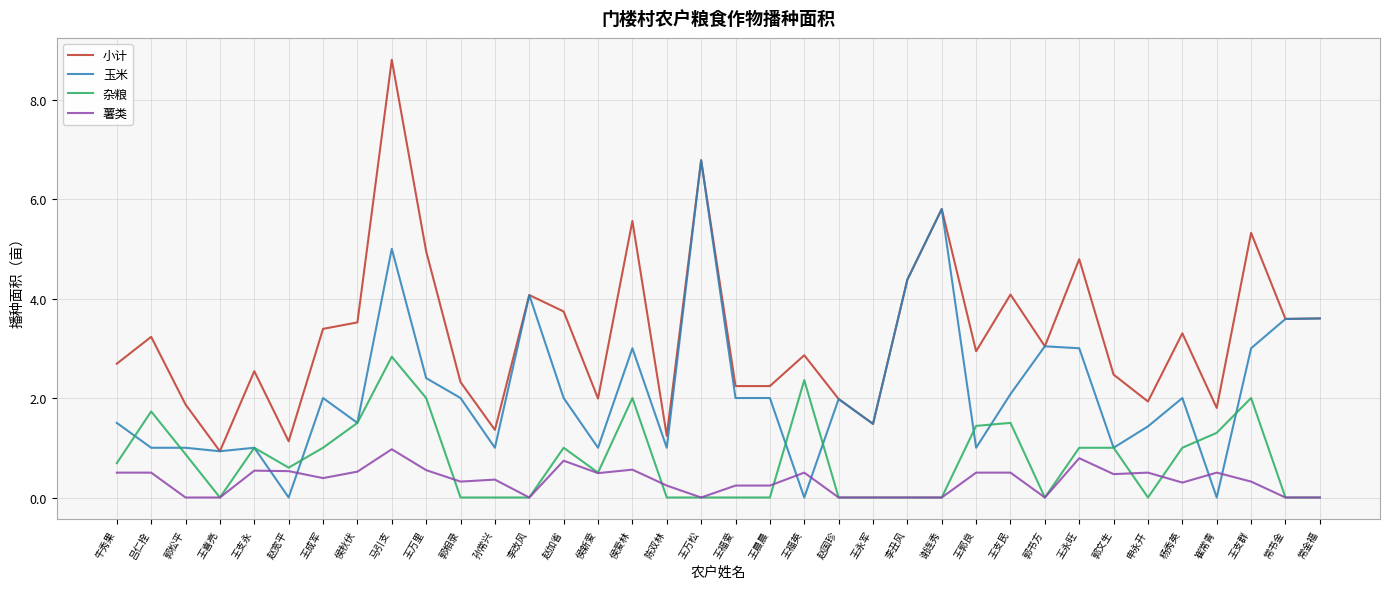

Which series has the largest total across all categories?

小计